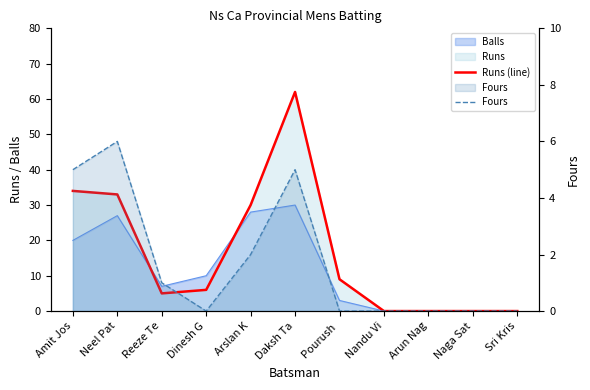

What is the sum of the Runs (line) values at Arslan K and Naga Sat?

30